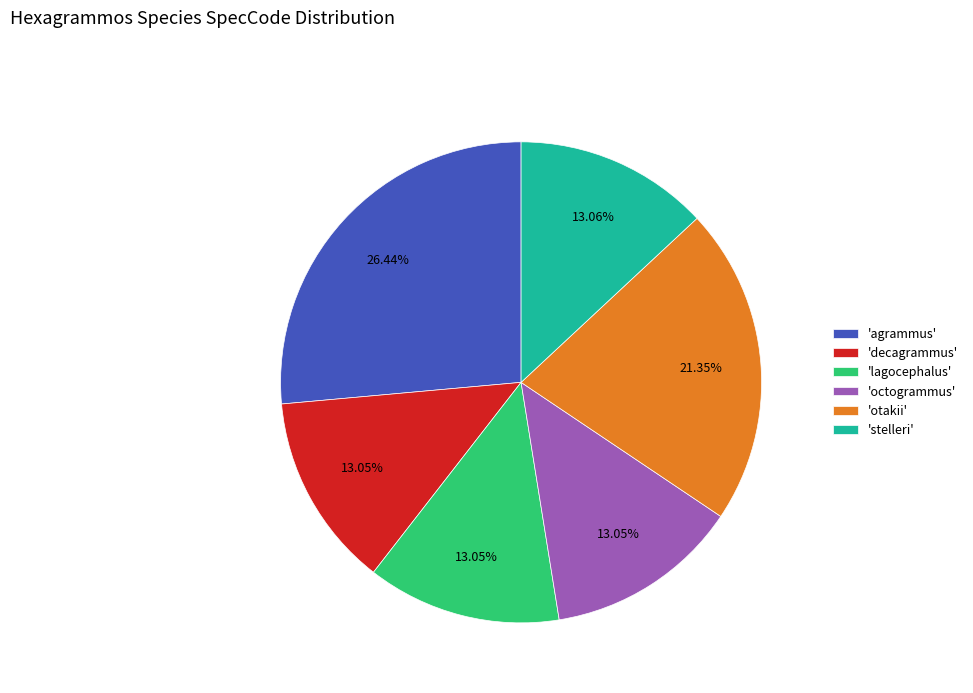

Which has a higher value, 'decagrammus' or 'otakii'?

'otakii'